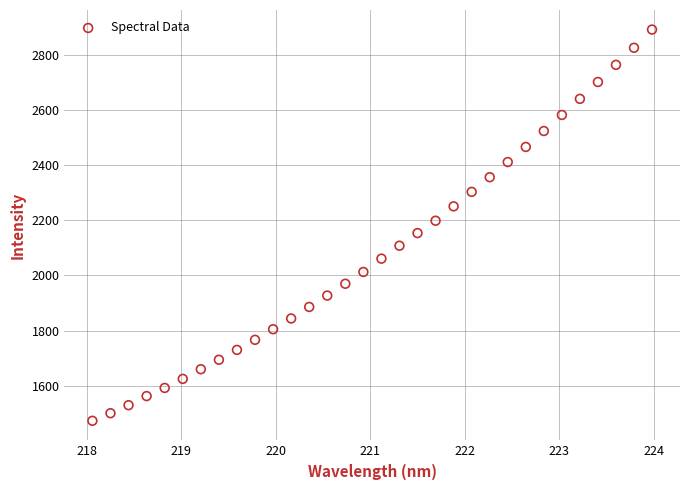

What is the range of X values (max minus min)?

5.9